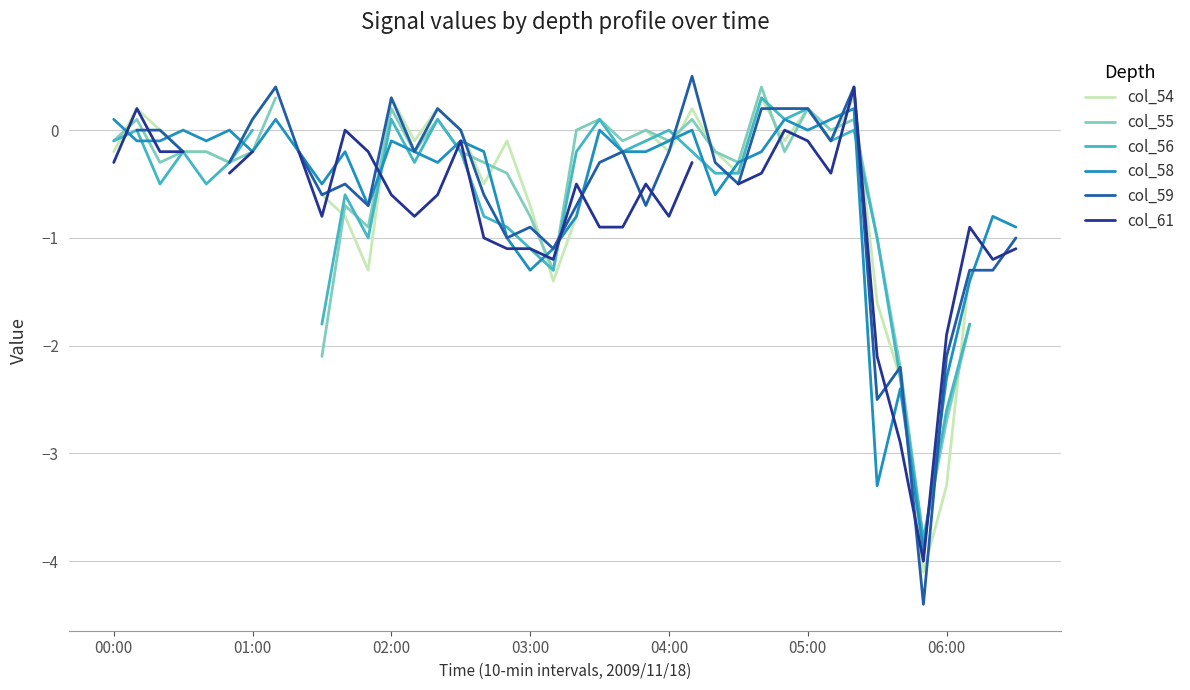

True or false: col_58 has a value of -0.1 at 04:00.

True